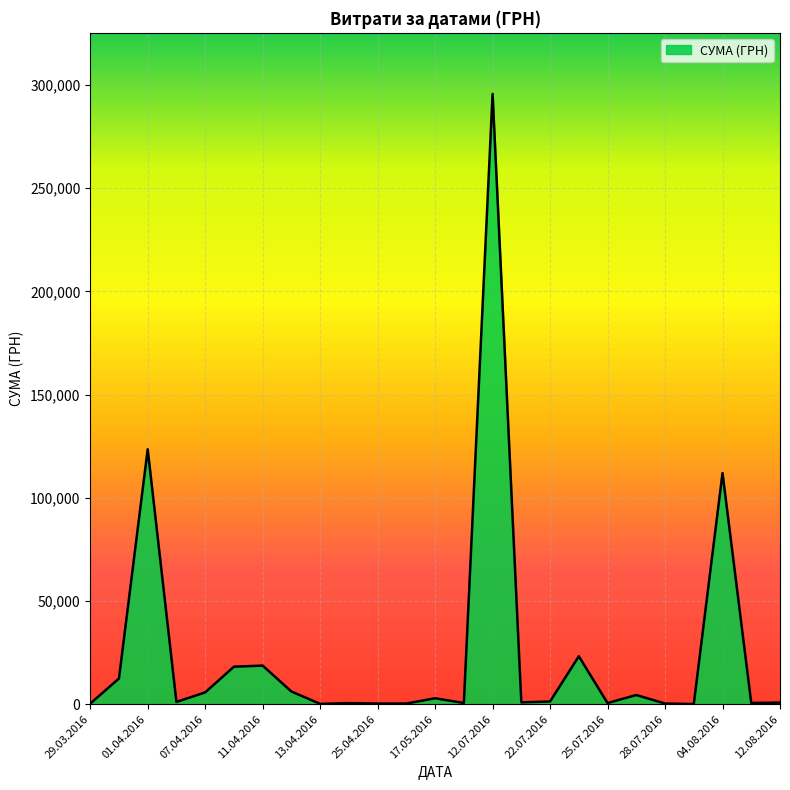

What is the greatest value displayed?

295638.6